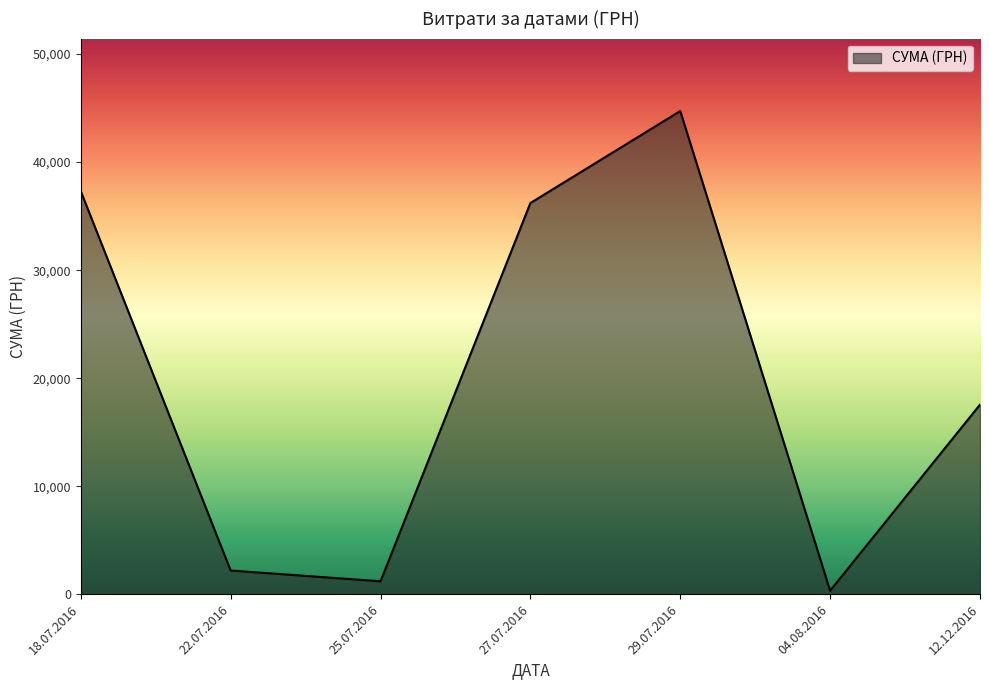

Reading right to left, transcribe all the data shown in this chart.

12.12.2016=17548.0	04.08.2016=321.5	29.07.2016=44730.5	27.07.2016=36213.0	25.07.2016=1193.0	22.07.2016=2188.9	18.07.2016=37309.0